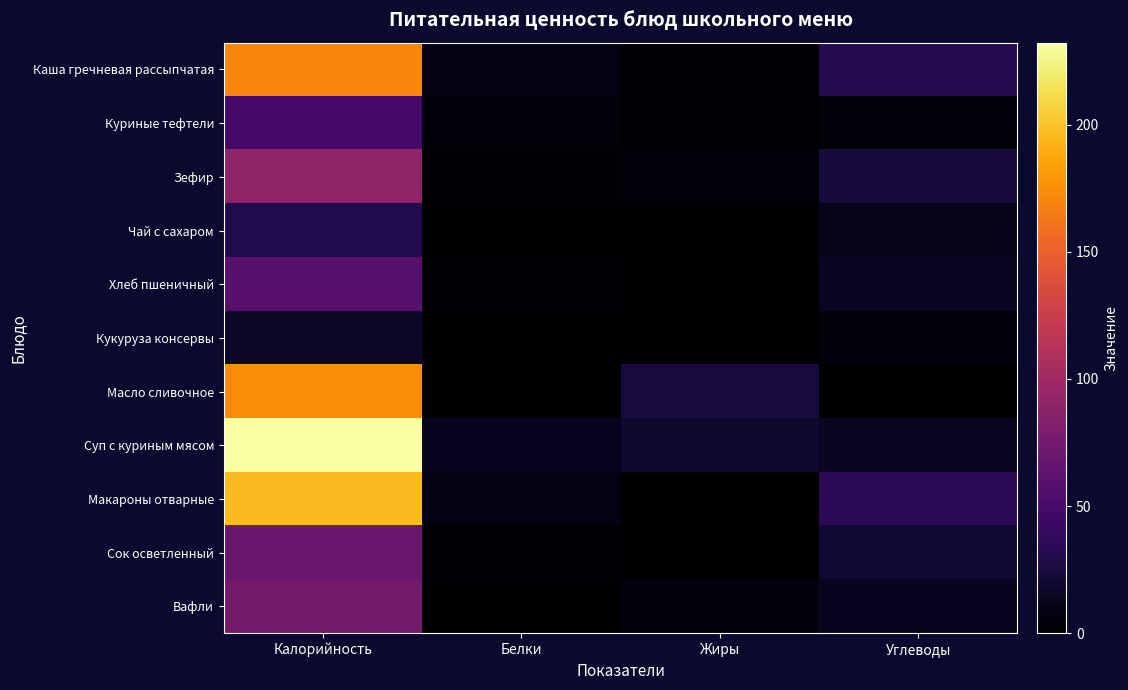

What is the total value across all series at Жиры?

57.2